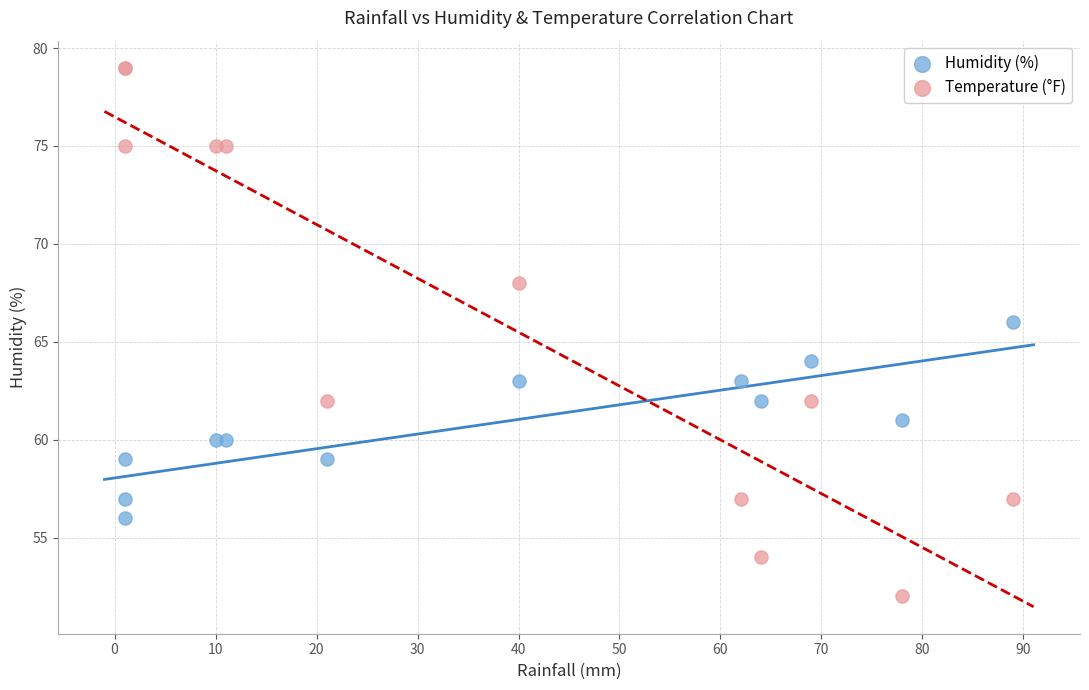

Which series has the widest spread of Y values?

Temperature (°F)